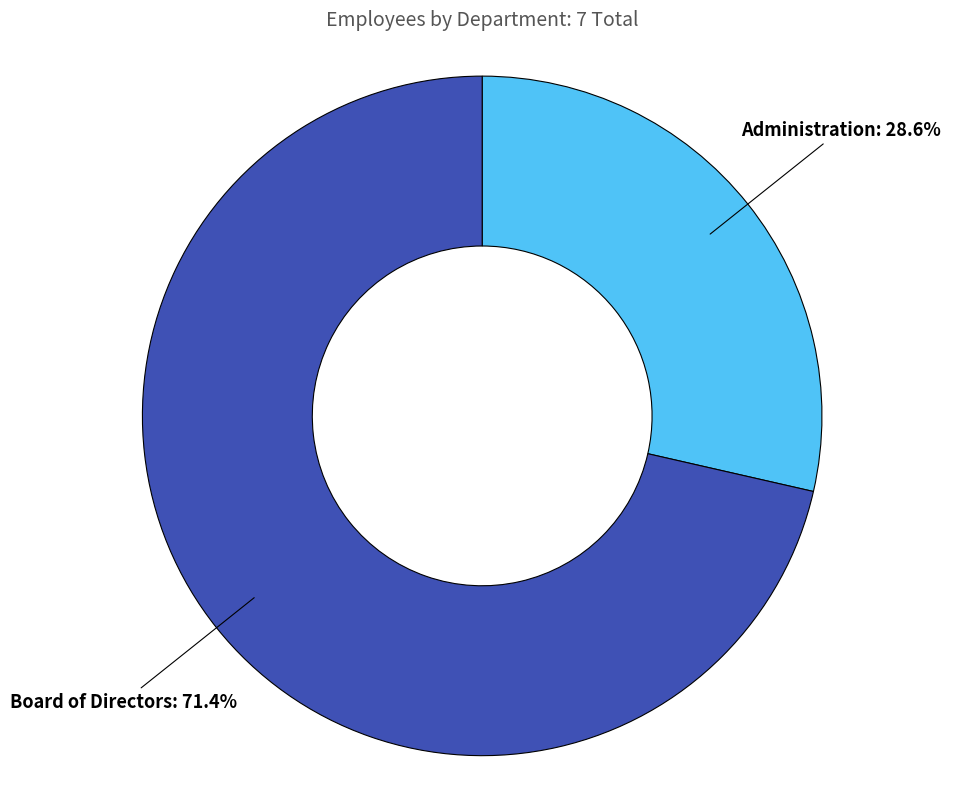

Does any single category account for the majority?

Yes